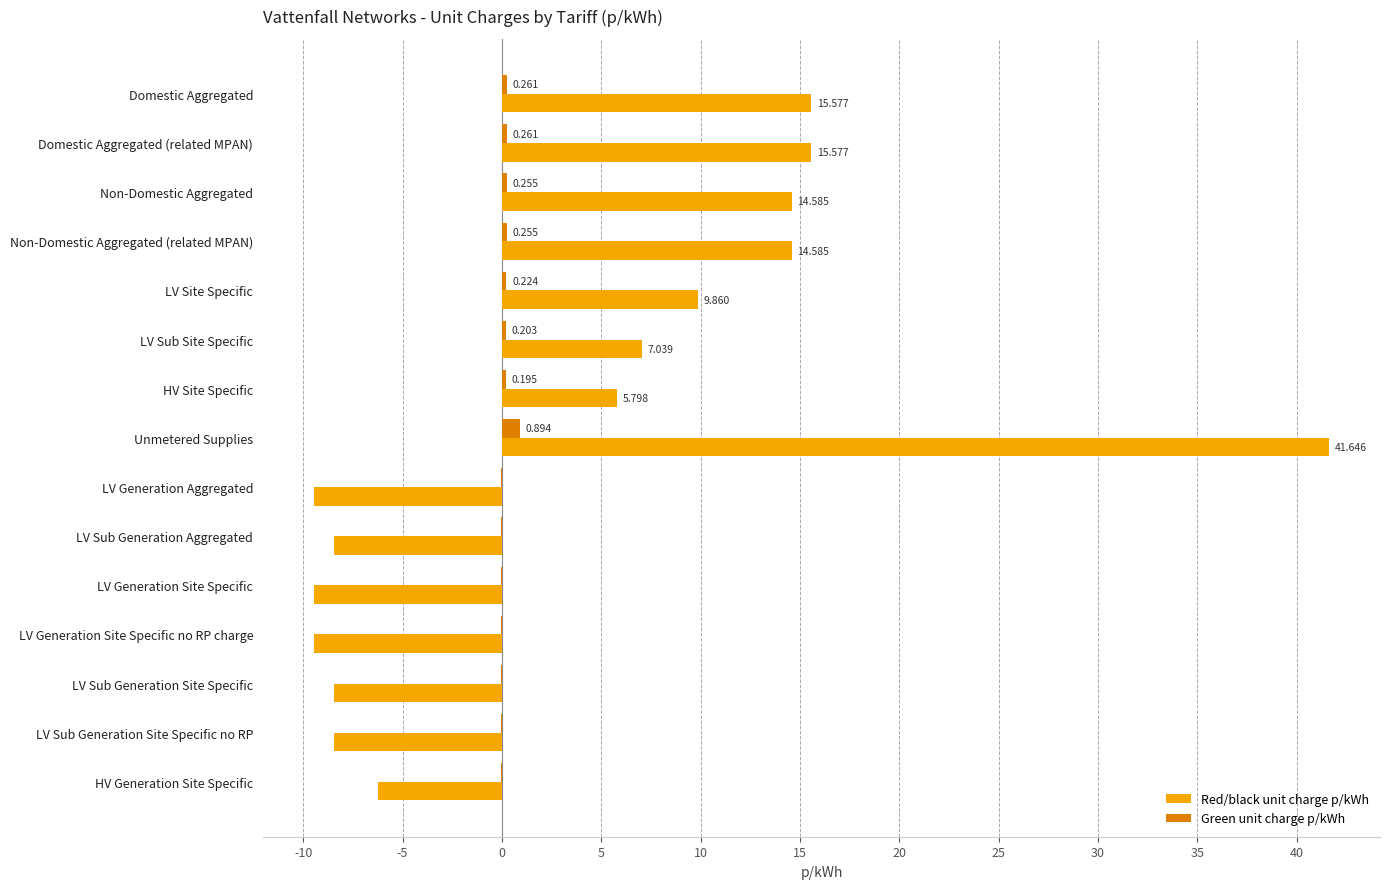

Which series has the largest total across all categories?

Red/black unit charge p/kWh